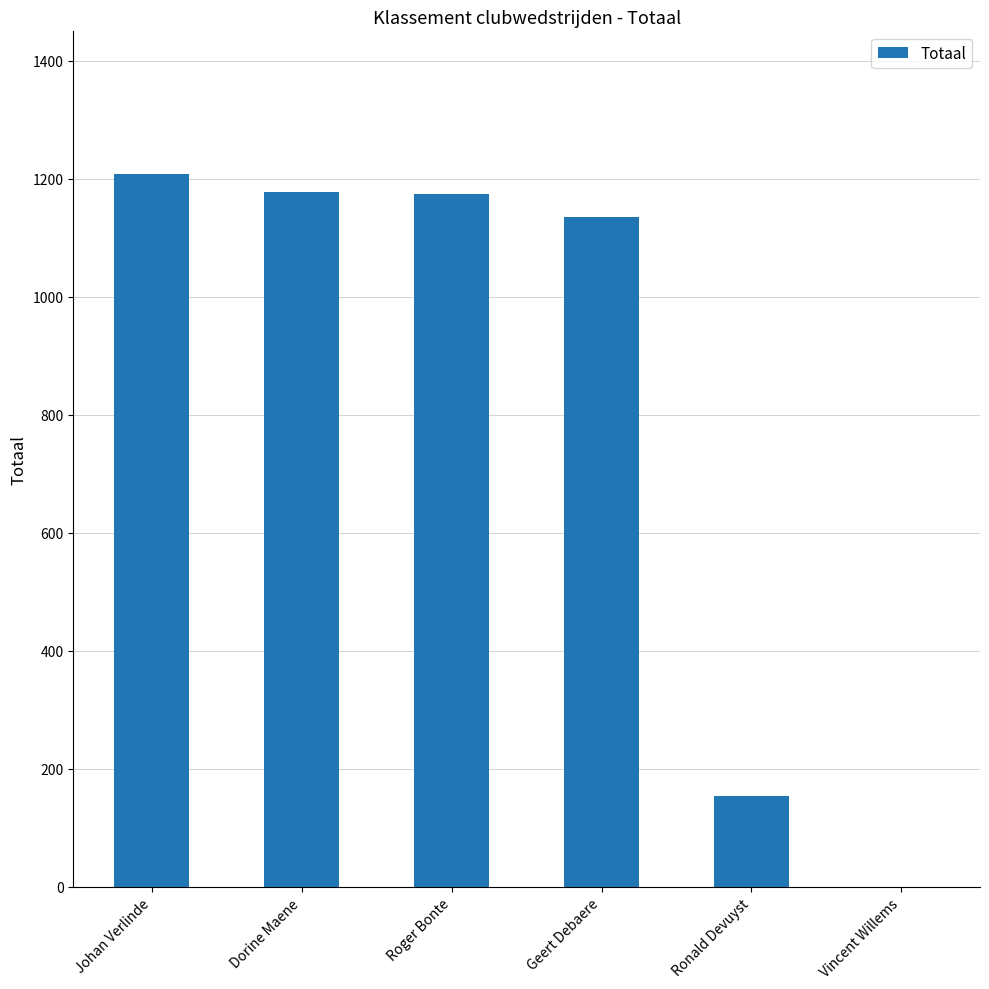

What is the sum of the values at Ronald Devuyst and Johan Verlinde?

1361